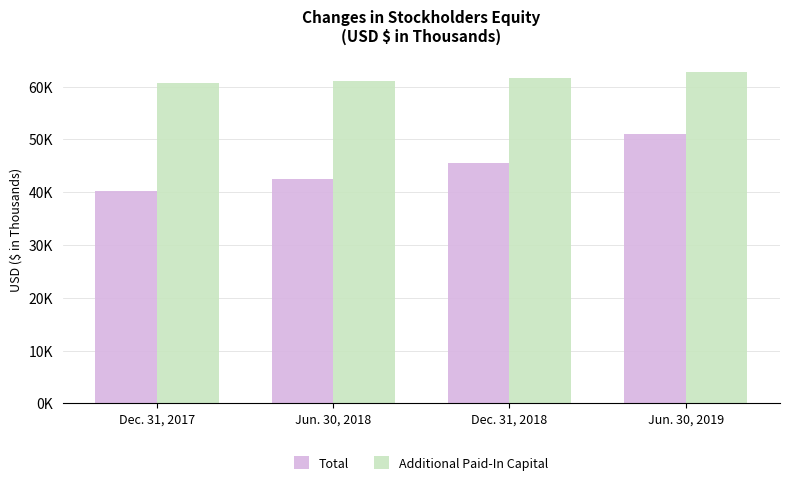

What is the average value of the Additional Paid-In Capital series?

61565